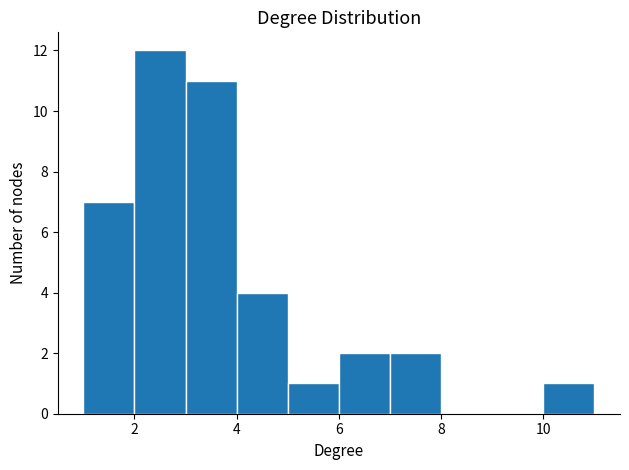

Reading left to right, list every bar in this chart as the range it spans on the x-axis followed by its height. The values are not printed on the chart, so give them approximately, as read against the axis.

1 to 2: 7
2 to 3: 12
3 to 4: 11
4 to 5: 4
5 to 6: 1
6 to 7: 2
7 to 8: 2
8 to 9: 0
9 to 10: 0
10 to 11: 1